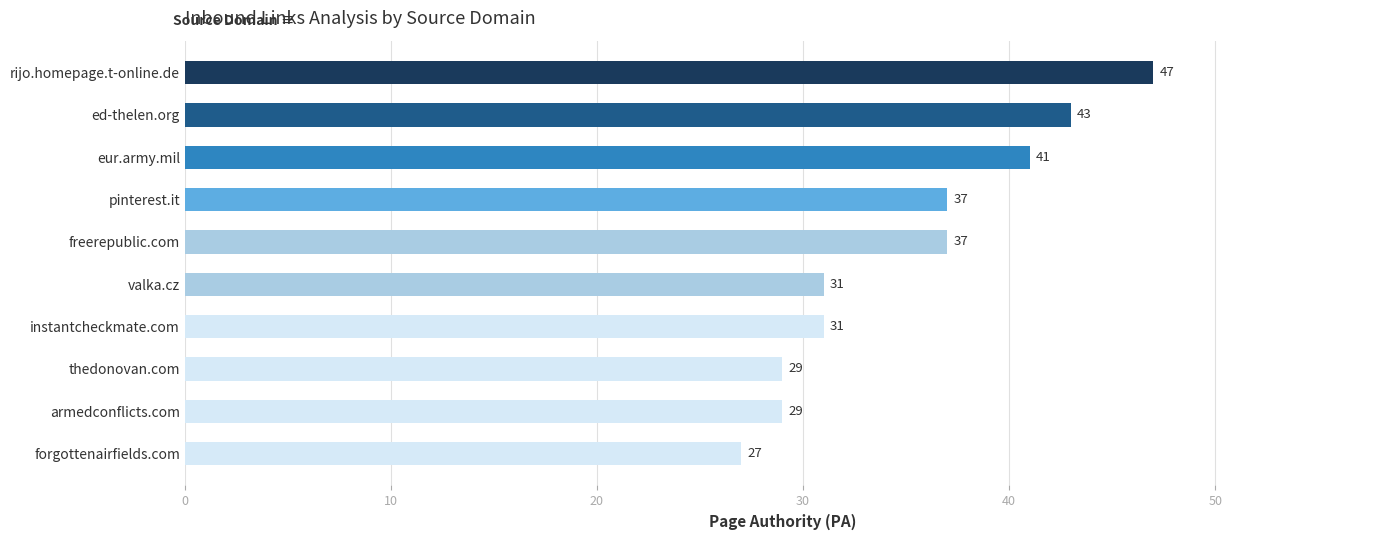

What is the change in value from rijo.homepage.t-online.de to eur.army.mil?

-6